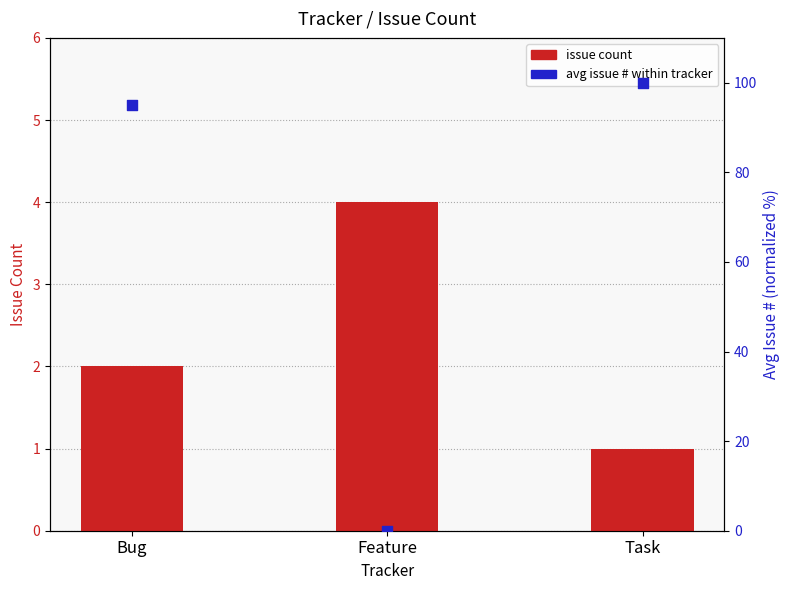

What is the total value across all series at Feature?

4.0